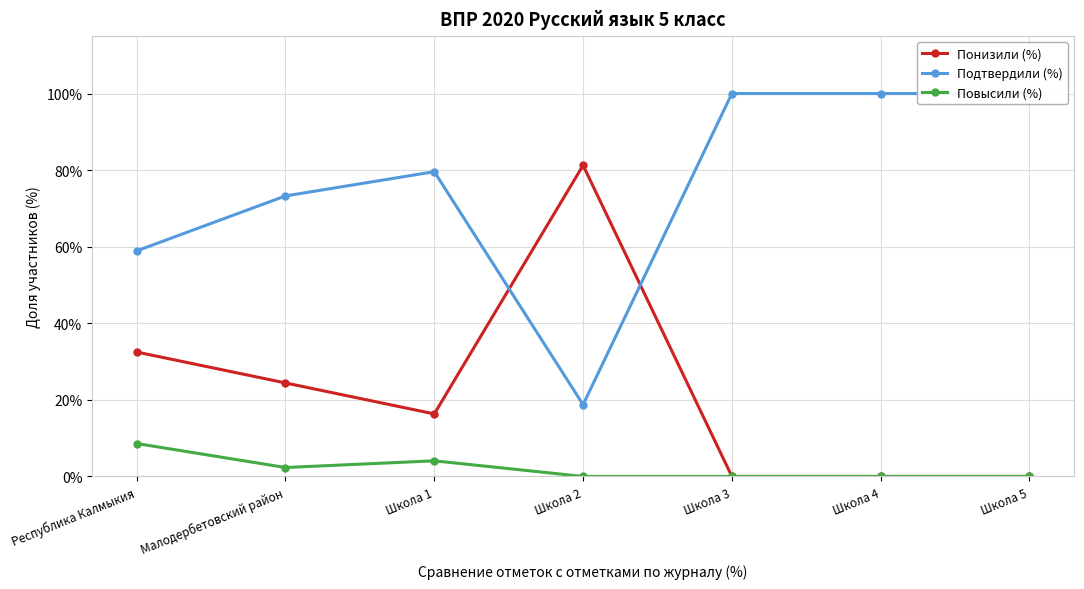

Which series has the largest total across all categories?

Подтвердили (%)